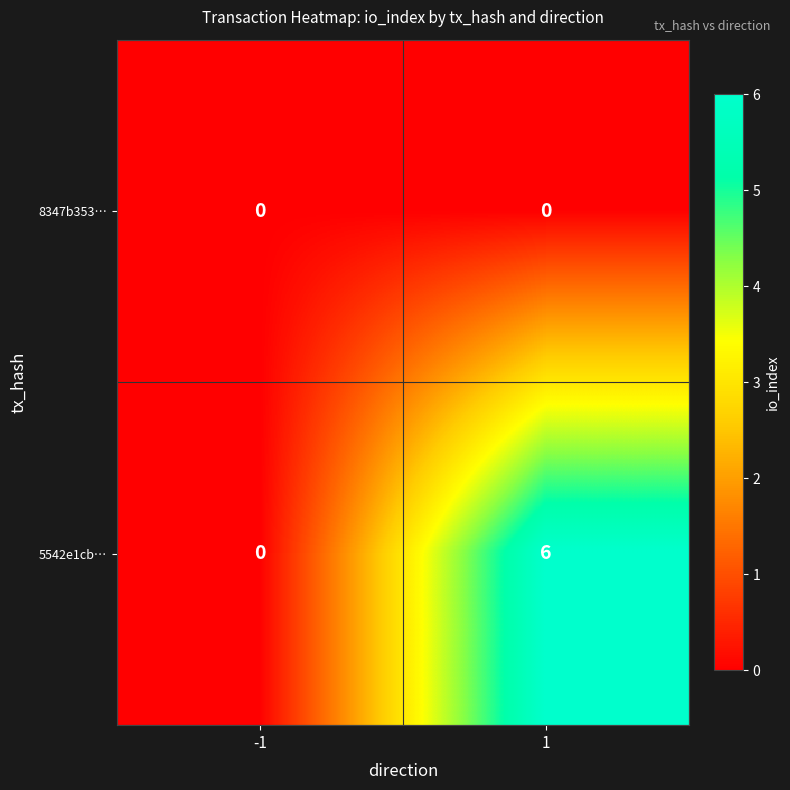

What value does the 5542e1cb… series have at 1?

6